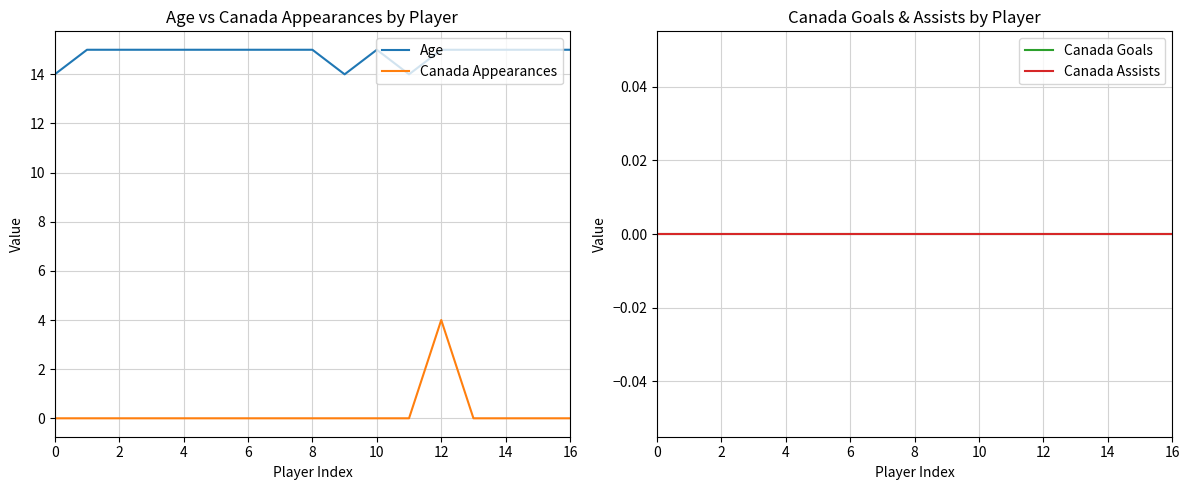

At which category does Age reach its first local valley?

9